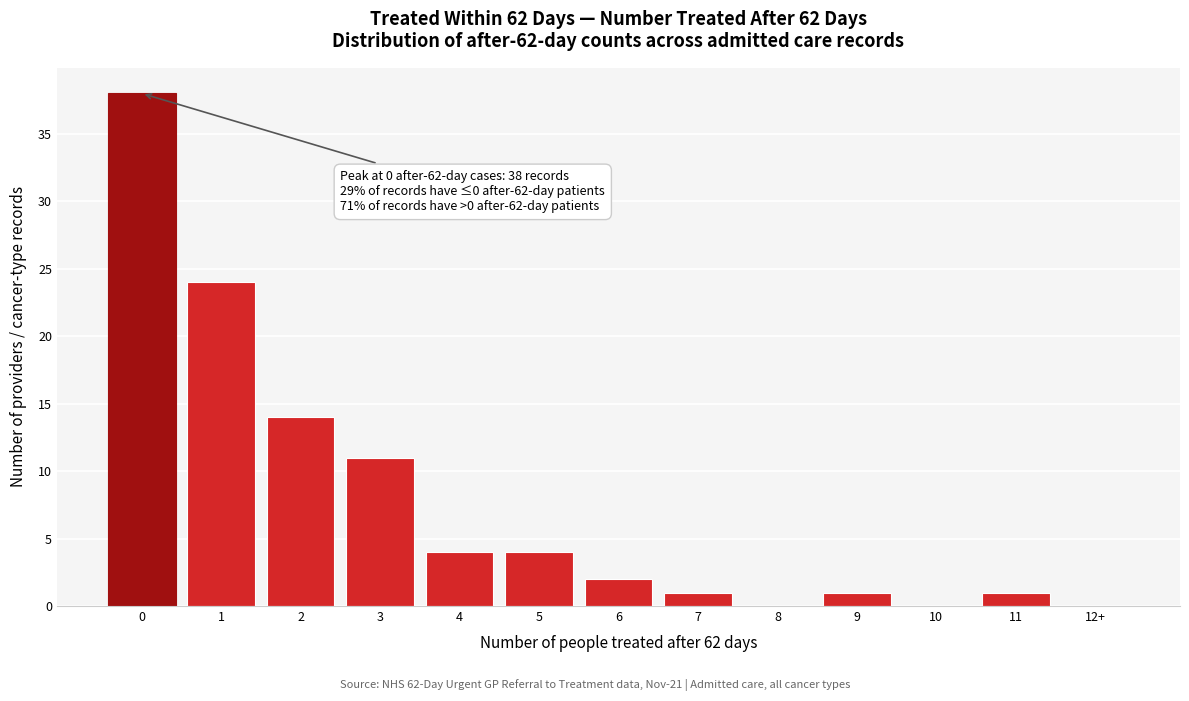

Reading right to left, extract all data points from this chart.

12+=0	11=1	10=0	9=1	8=0	7=1	6=2	5=4	4=4	3=11	2=14	1=24	0=38